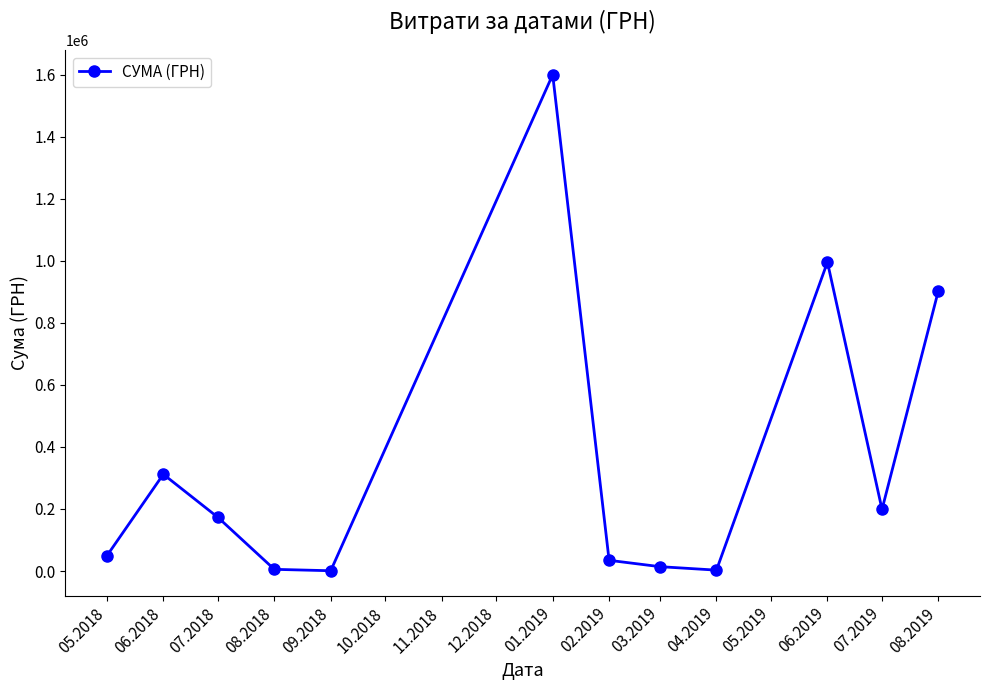

What position from the left is 04.2019?

9